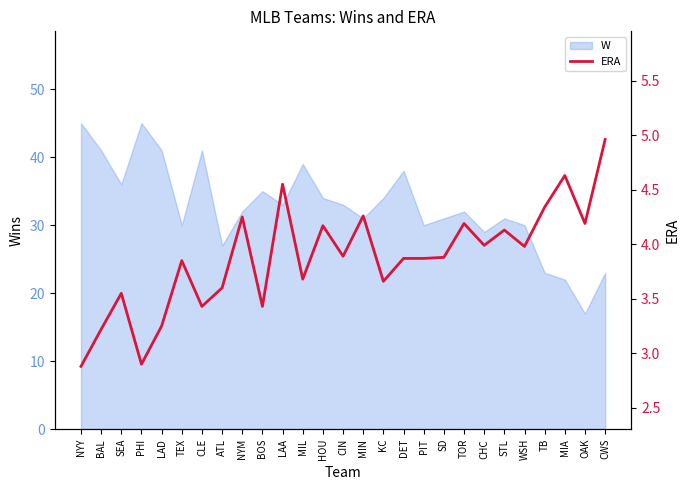

Which category has the lowest value in the W series?

OAK